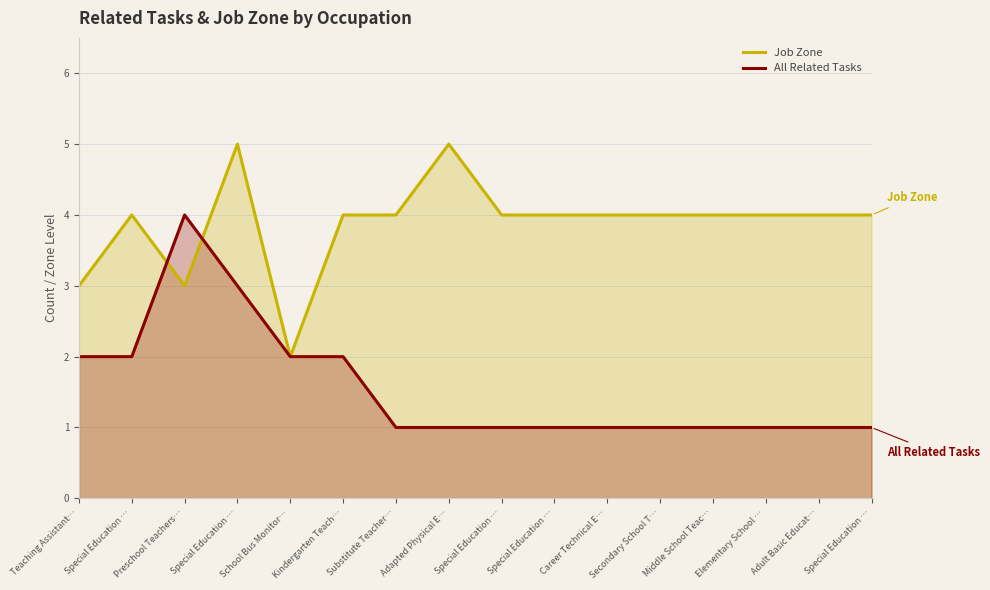

Which series has the largest range (max minus min)?

Job Zone